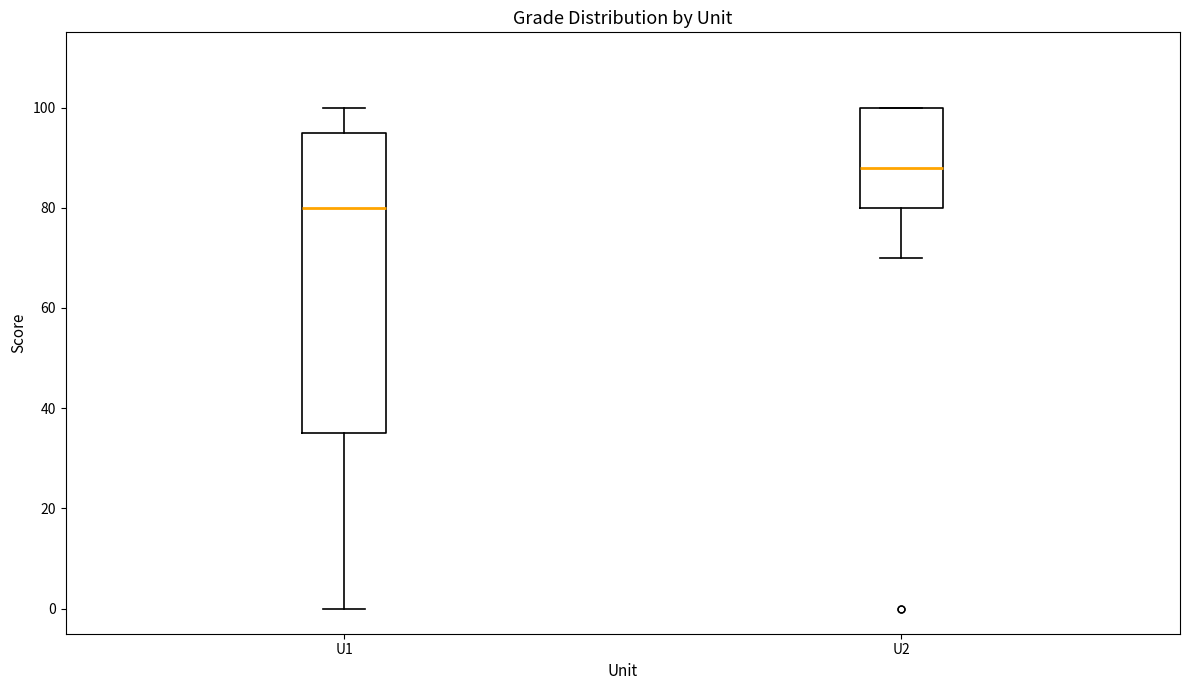

Which box's median line is the lowest?

U1